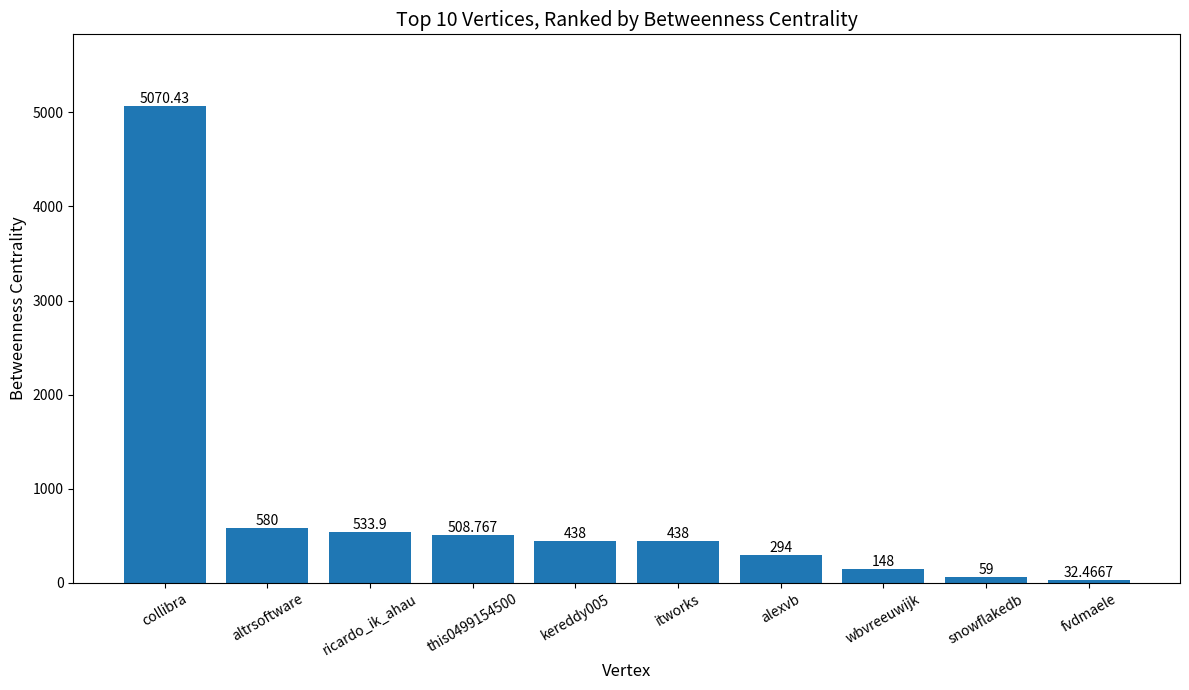

How many series are shown in this chart?

1